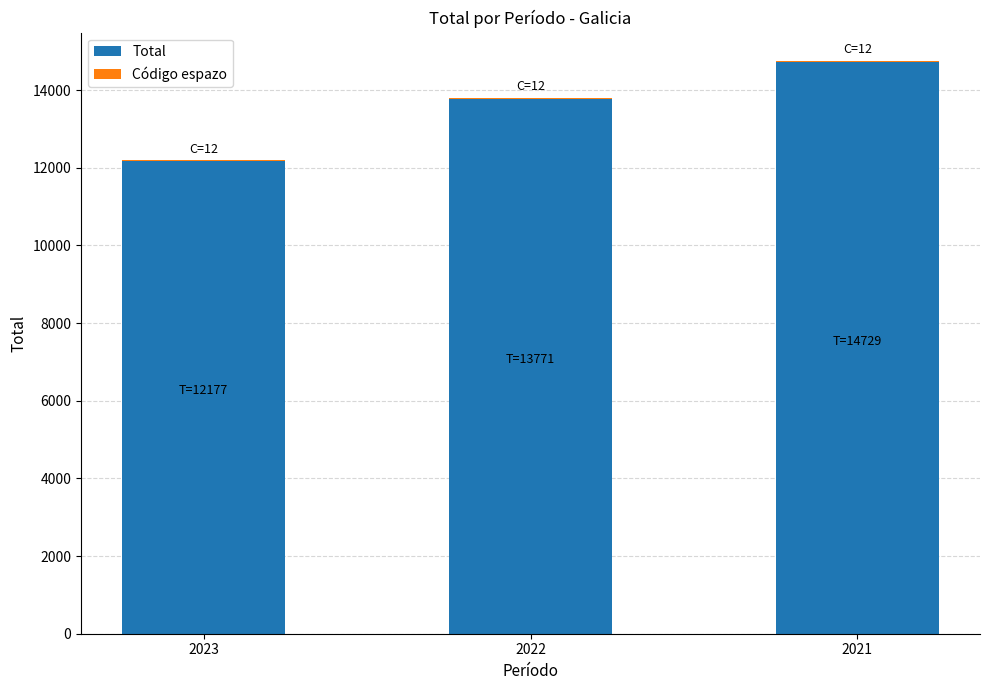

At which category is the sum across all series the highest?

2021